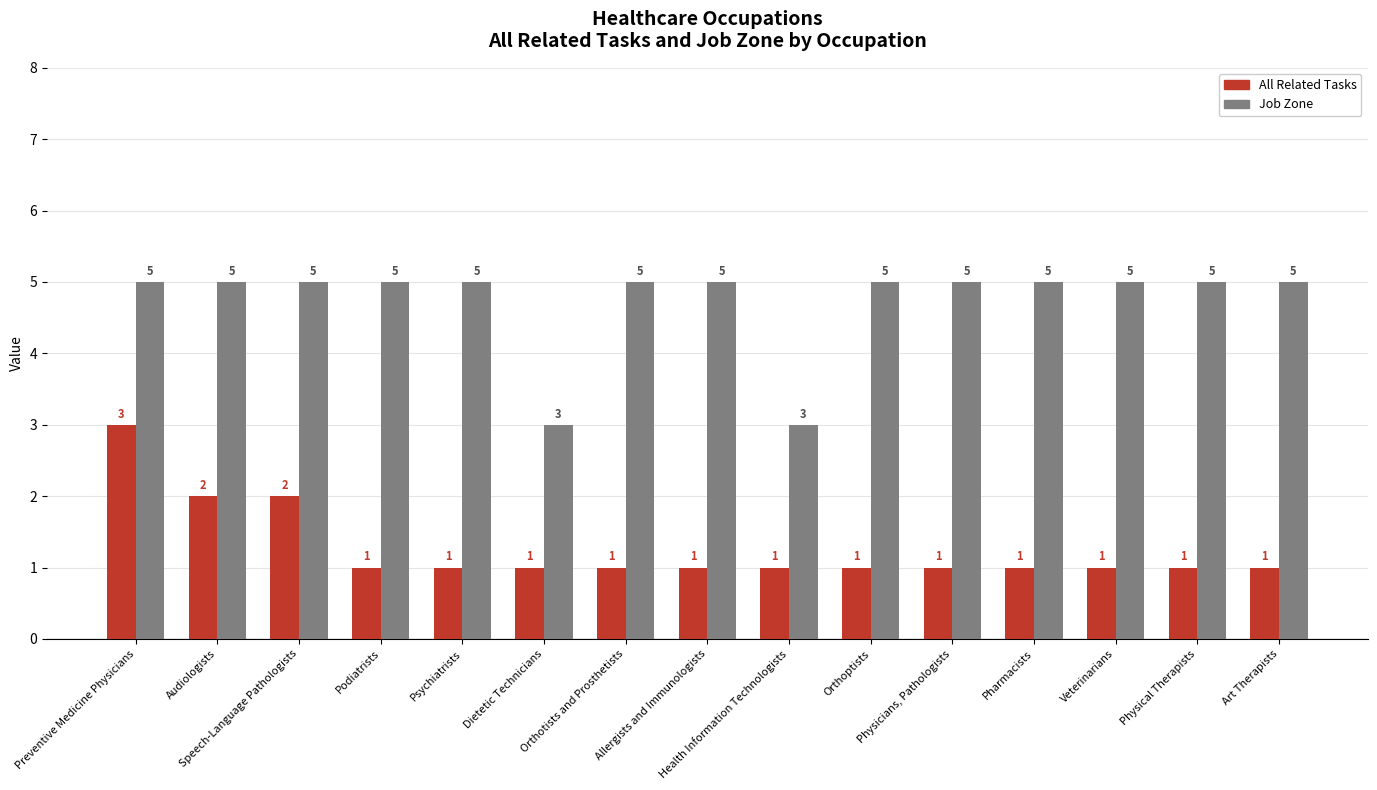

How many bars are there in total?

30